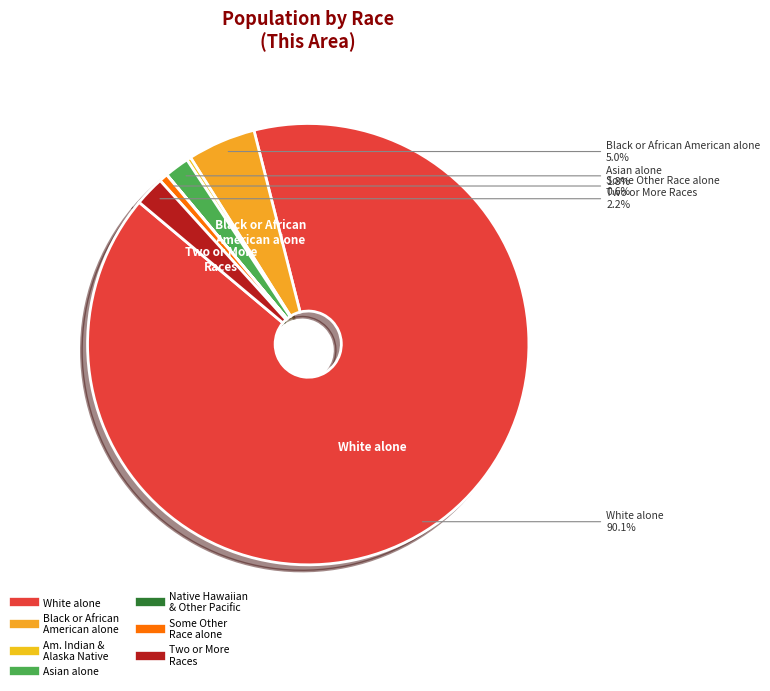

Rank the categories by value from highest to lowest.

White alone, Black or African American alone, Two or More Races, Asian alone, Some Other Race alone, American Indian and Alaska Native, Native Hawaiian and Other Pacific